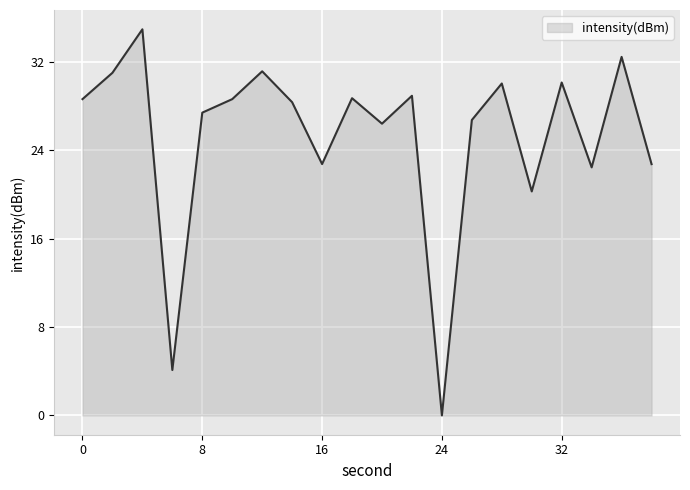

What is the difference between the maximum and minimum values?

34.9